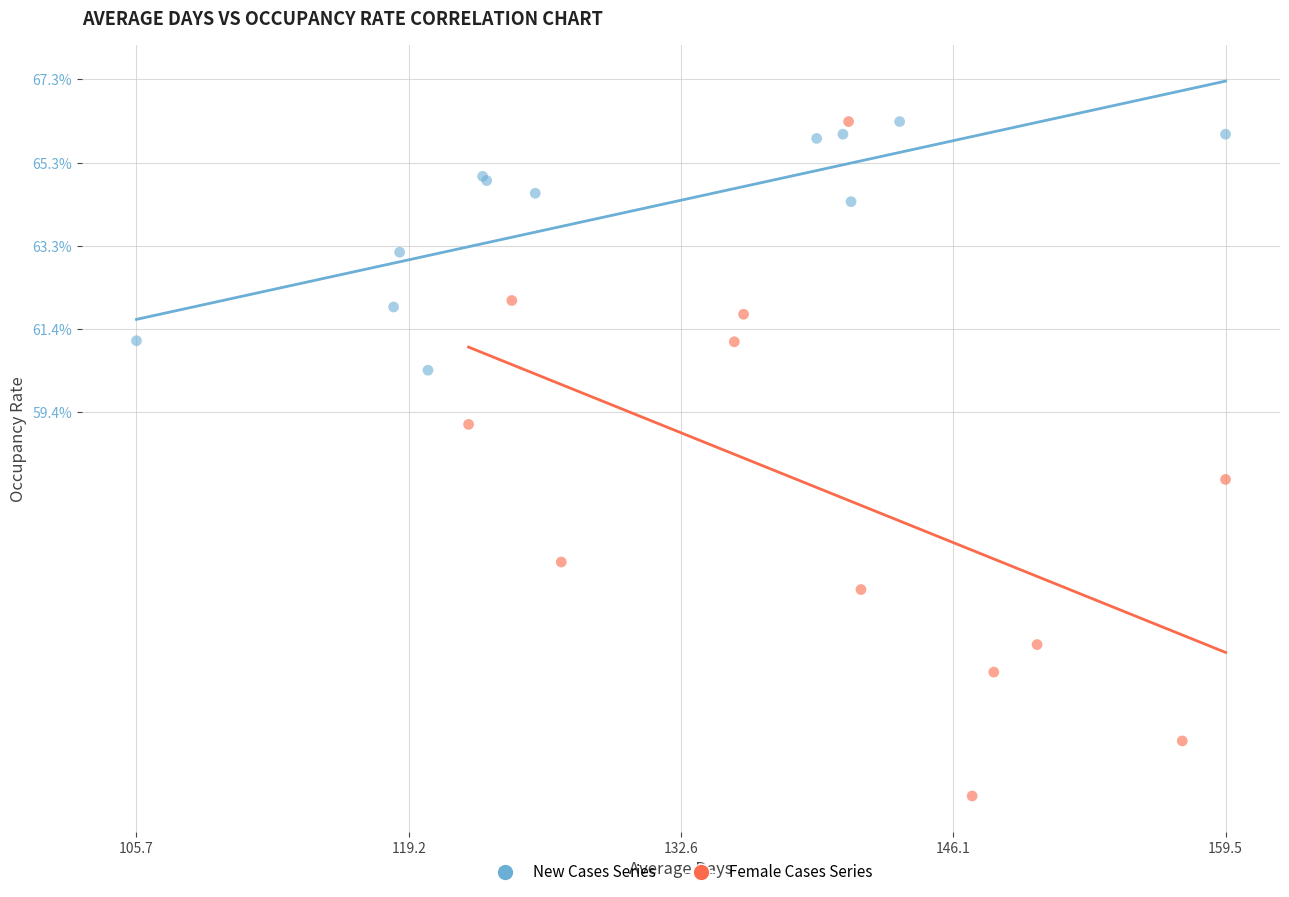

Which series reaches the minimum Y coordinate?

Female Cases Series